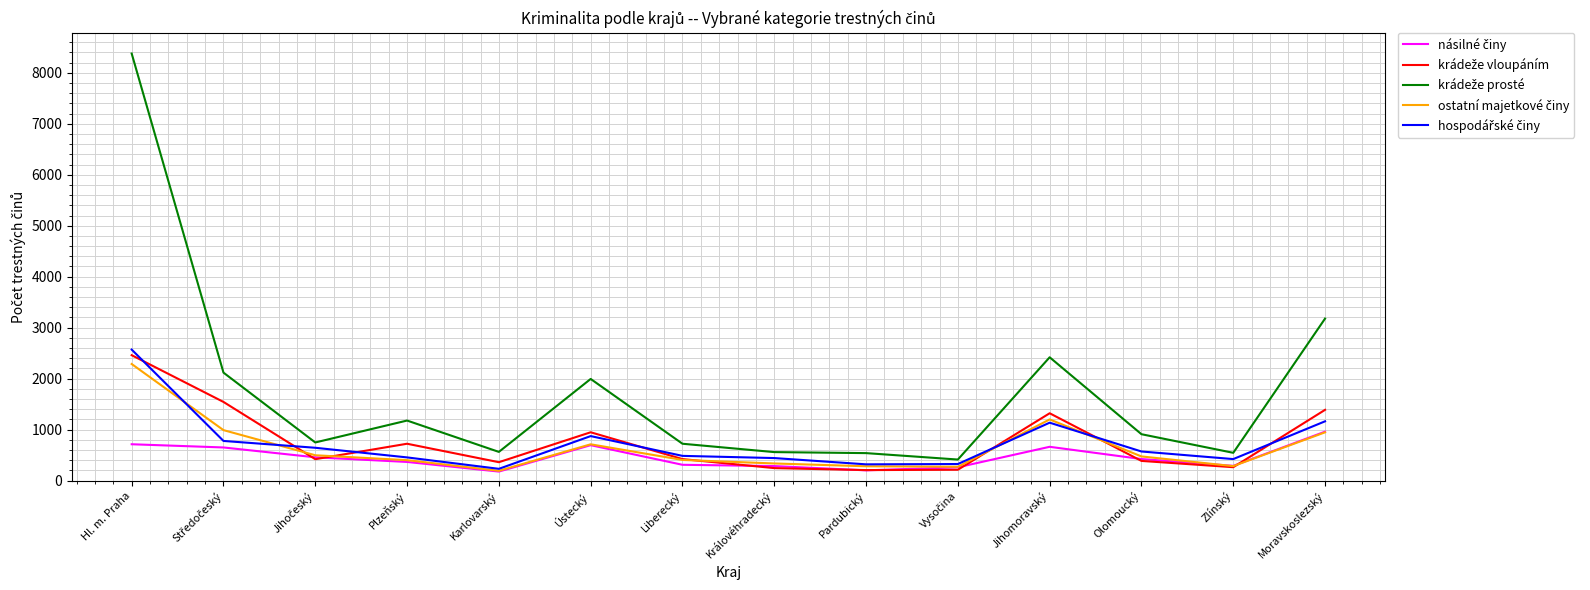

Which category has the highest value across all series?

Hl. m. Praha